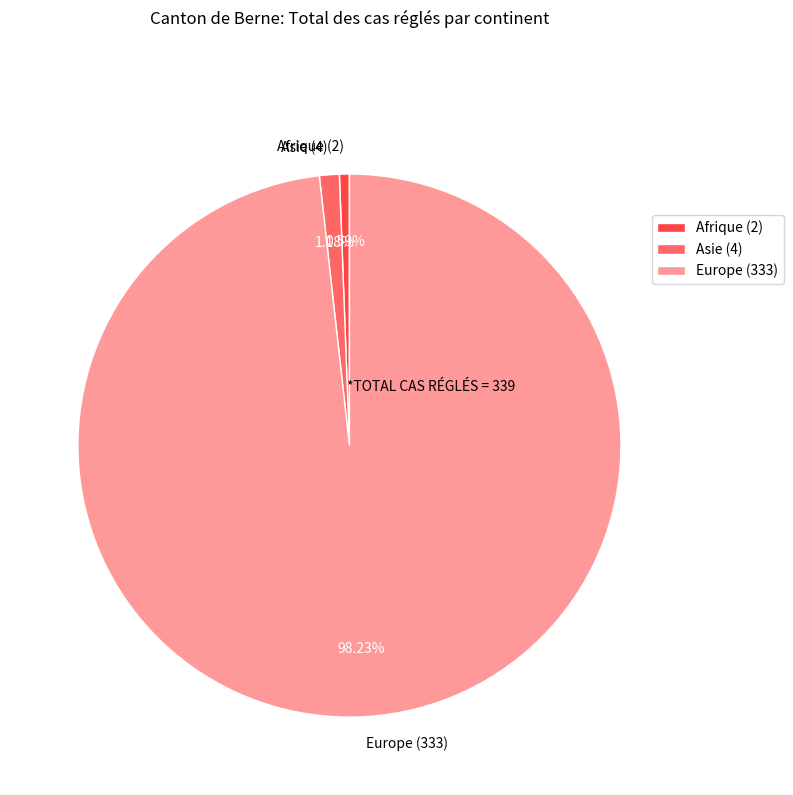

Which category has the biggest portion of the pie?

Europe